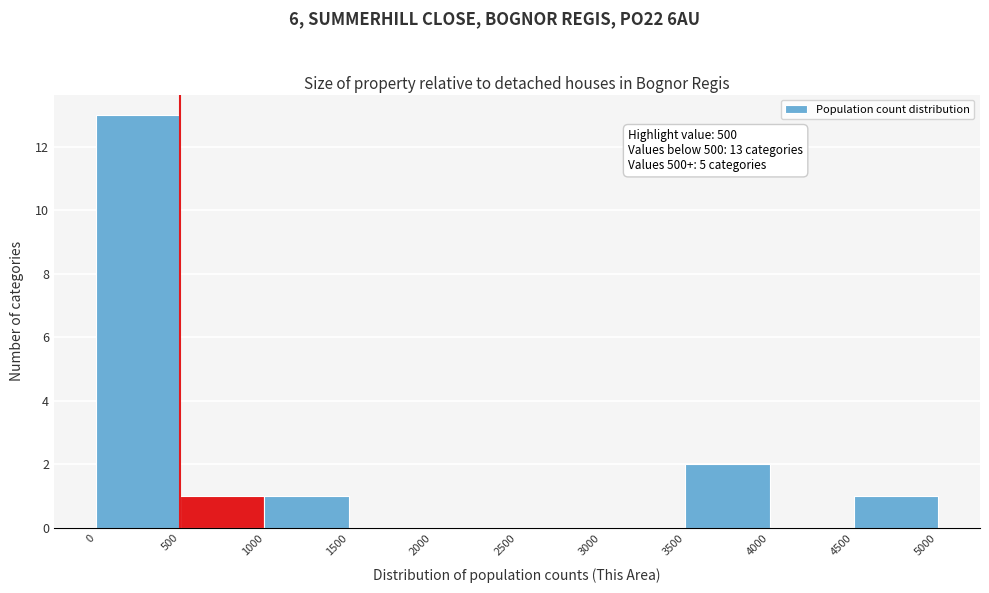

Which range on the x-axis has the tallest bar?

0 to 500